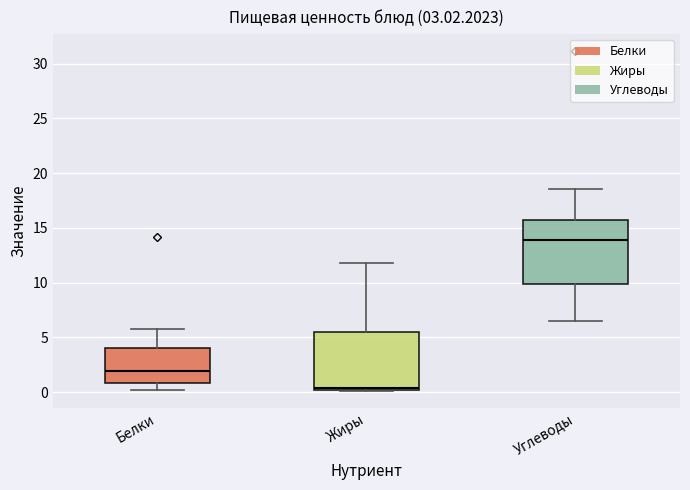

Reading left to right, read every box against the y-axis: the position of its median line, the range the box covers, and the ends of its whiskers. The values are not printed on the chart, so give them approximately, as read against the axis.

Белки: median 2.0, box 1.0 to 4.0, whiskers 0.0 to 6.0
Жиры: median 0.5, box 0.0 to 5.5, whiskers 0.0 to 12.0
Углеводы: median 14.0, box 10.0 to 15.5, whiskers 6.5 to 18.5